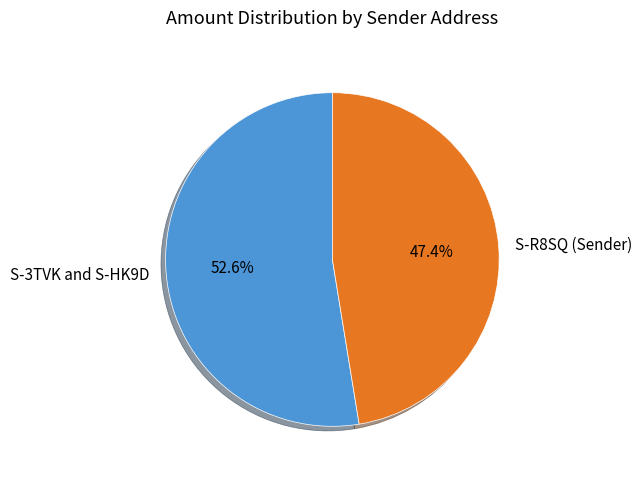

To the nearest percent, what is the average slice percentage?

50%